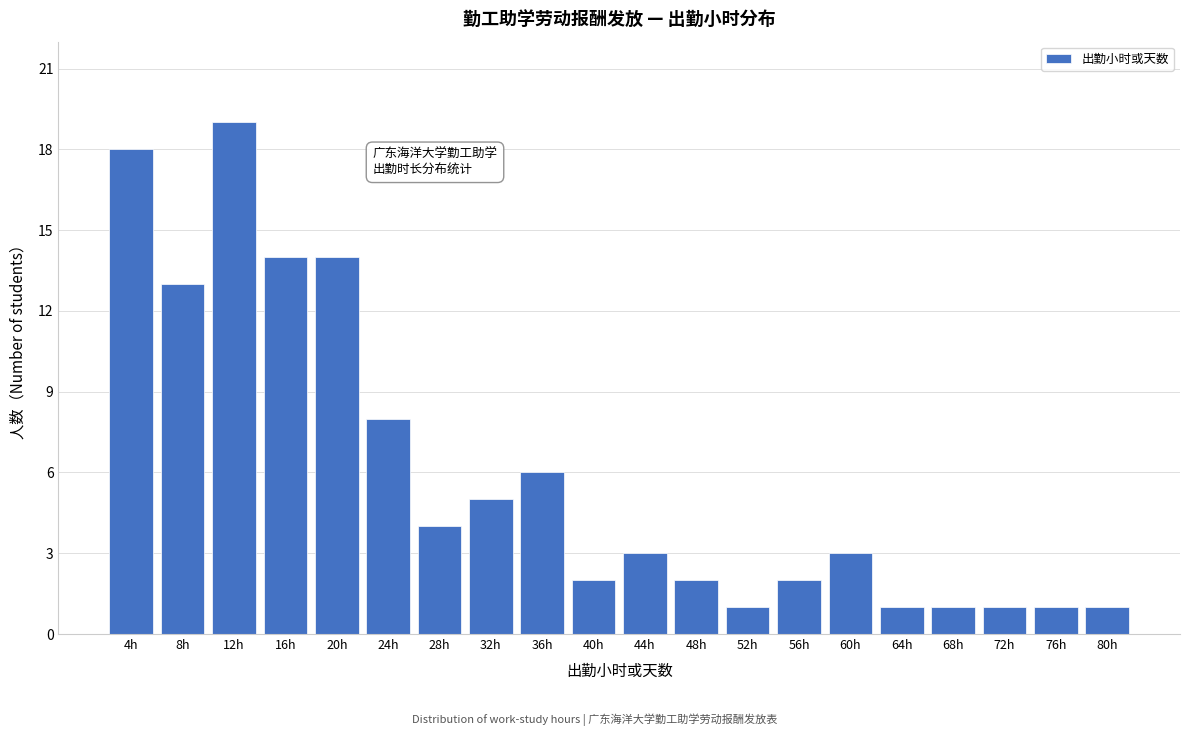

Reading right to left, extract all data points from this chart.

1	1	1	1	1	3	2	1	2	3	2	6	5	4	8	14	14	19	13	18